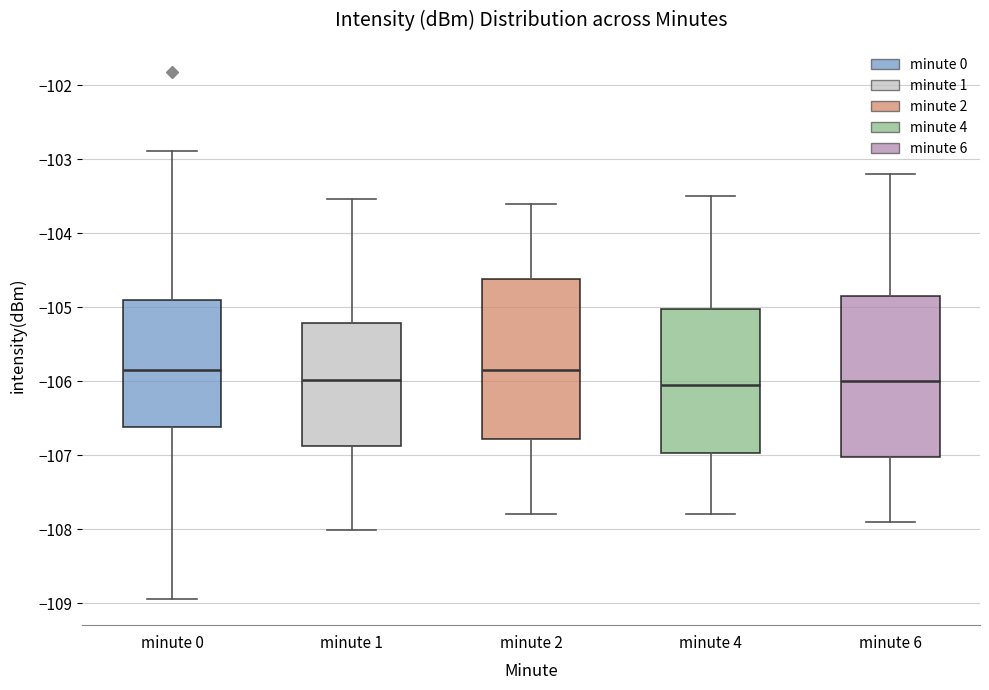

Reading left to right, transcribe this box plot: for each box, give where its median line is, the range the box spans, and where its two whiskers end, as read against the y-axis. The values are not printed on the chart, so give them approximately, as read against the axis.

minute 0: median -105.8, box -106.6 to -104.9, whiskers -108.9 to -102.9
minute 1: median -106.0, box -106.9 to -105.2, whiskers -108.0 to -103.5
minute 2: median -105.8, box -106.8 to -104.6, whiskers -107.8 to -103.6
minute 4: median -106.0, box -107.0 to -105.0, whiskers -107.8 to -103.5
minute 6: median -106.0, box -107.0 to -104.8, whiskers -107.9 to -103.2